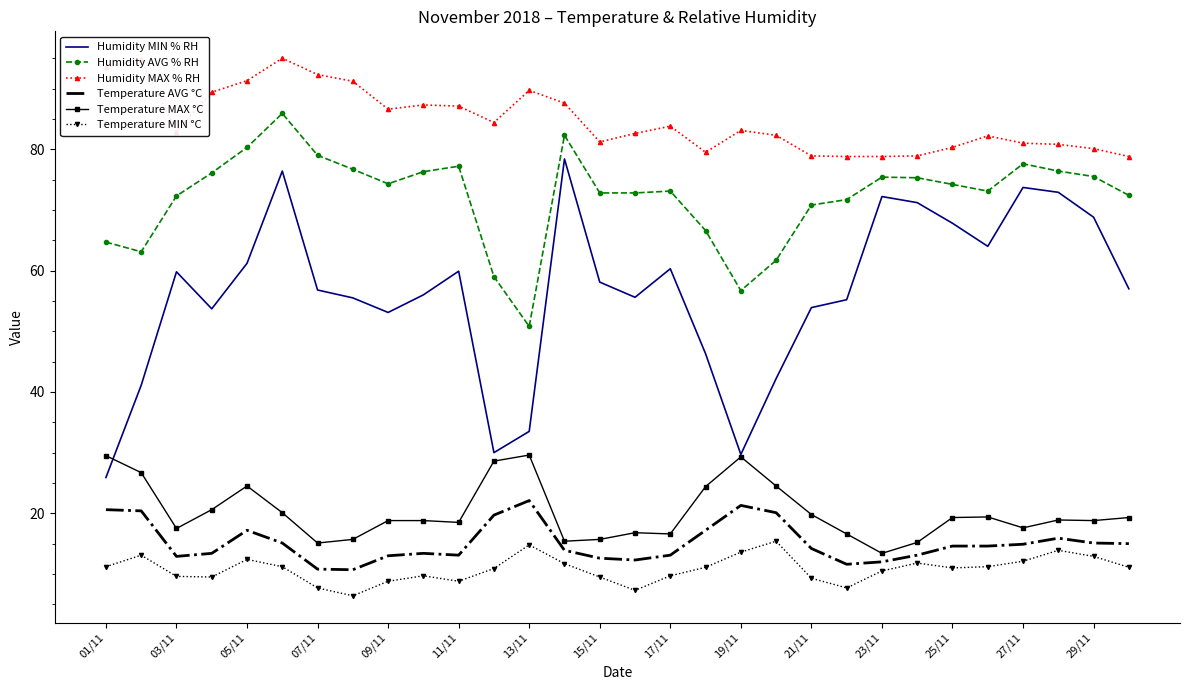

Which series has the largest range (max minus min)?

Humidity MIN % RH